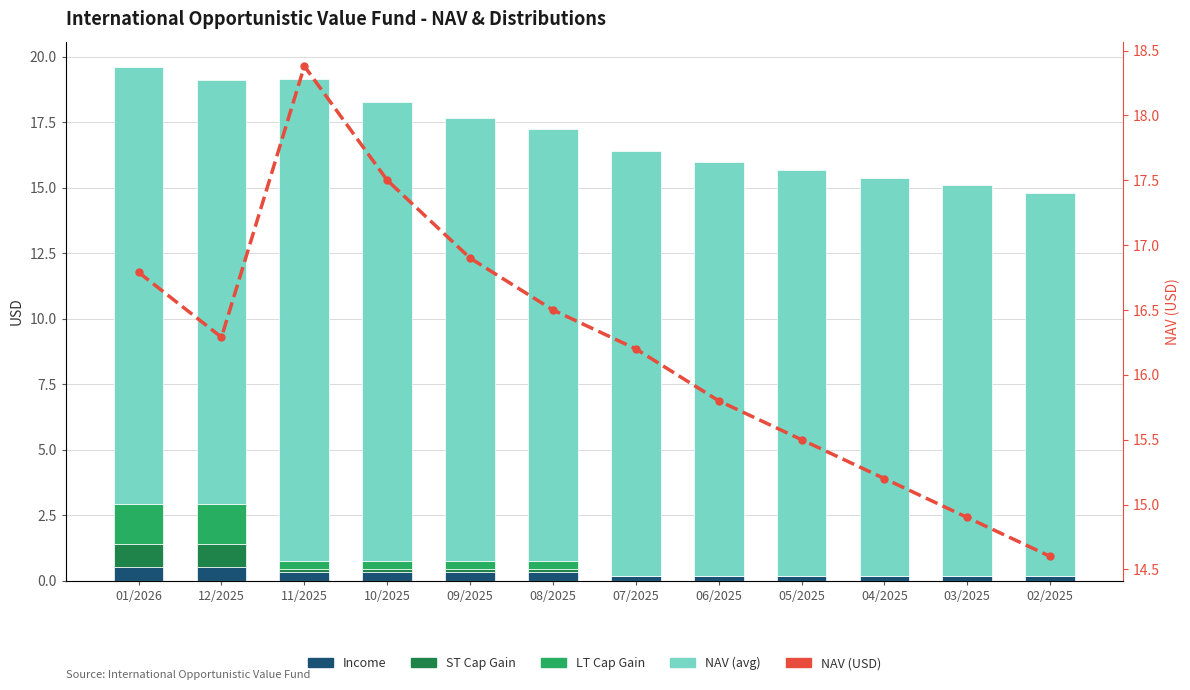

At which category is the sum across all series the highest?

11/2025